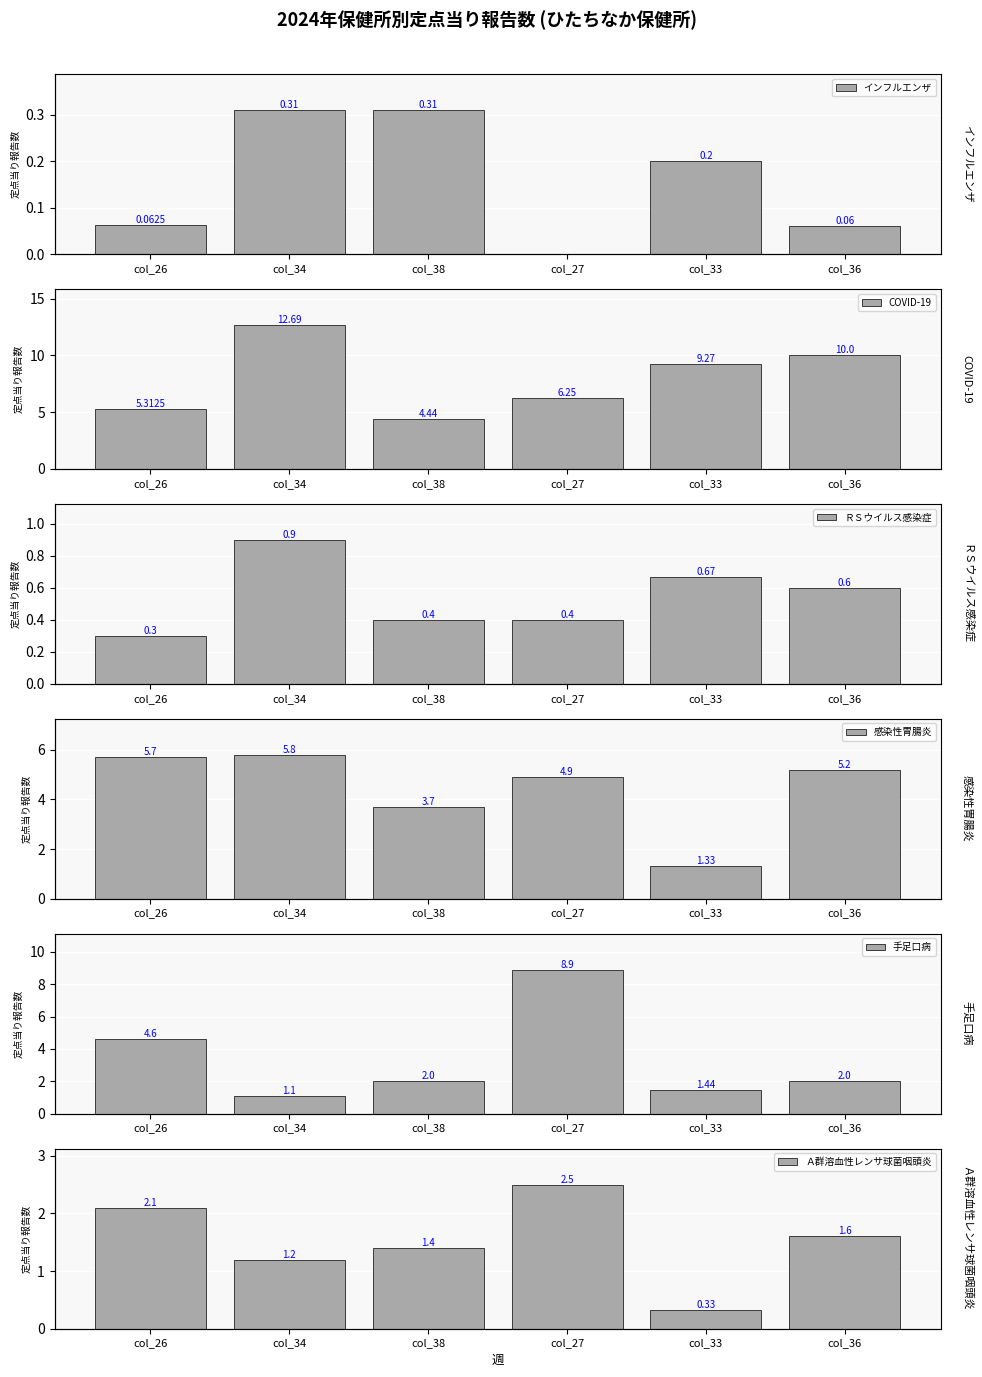

What is the total value across all series at col_36?

19.5